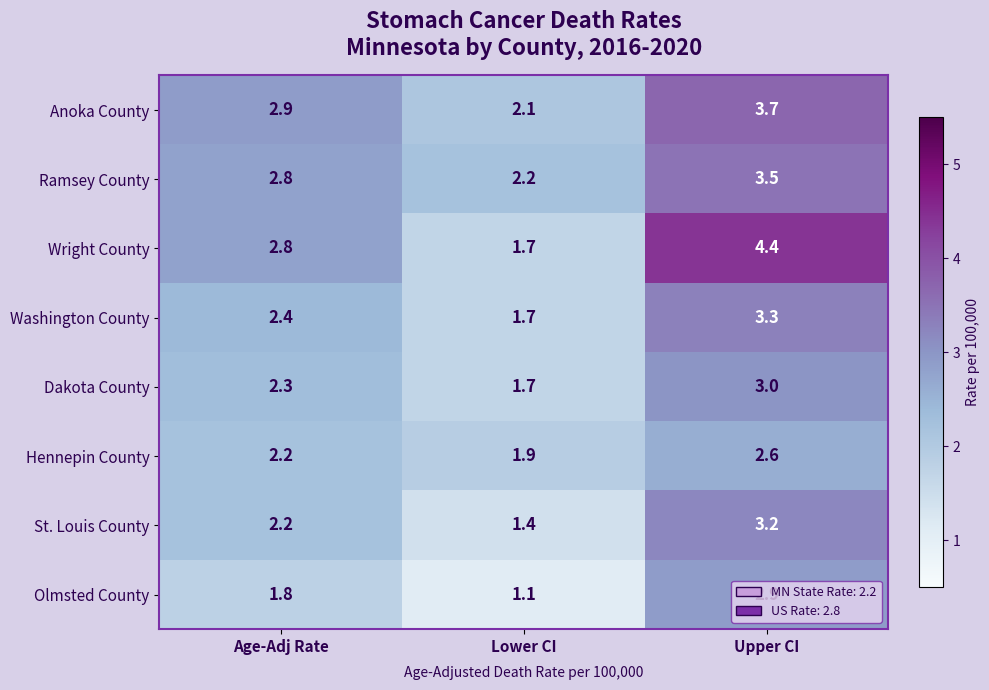

What is the smallest value displayed?

1.1